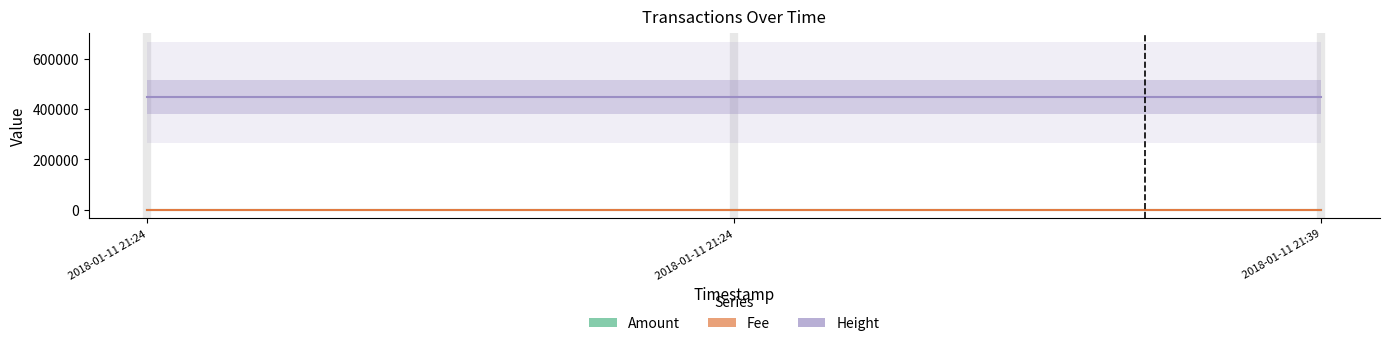

Reading left to right, transcribe all the data shown in this chart.

Amount: 2018-01-11 21:24:33=1	2018-01-11 21:24:33=1	2018-01-11 21:39:37=1
Fee: 2018-01-11 21:24:33=1	2018-01-11 21:24:33=1	2018-01-11 21:39:37=1
Height: 2018-01-11 21:24:33=446392	2018-01-11 21:24:33=446392	2018-01-11 21:39:37=446396